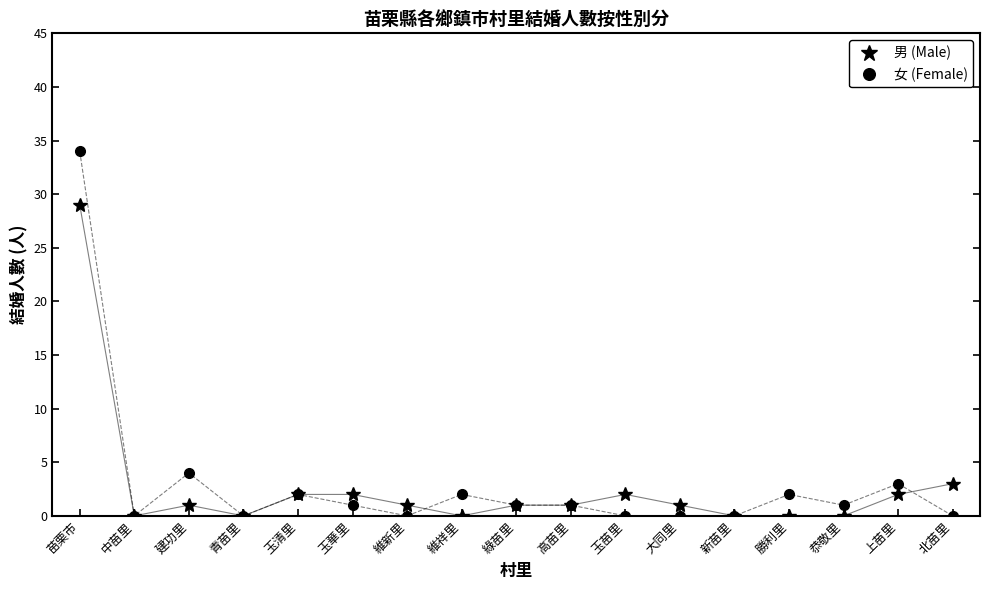

What is the average value of the 女 (Female) series?

3